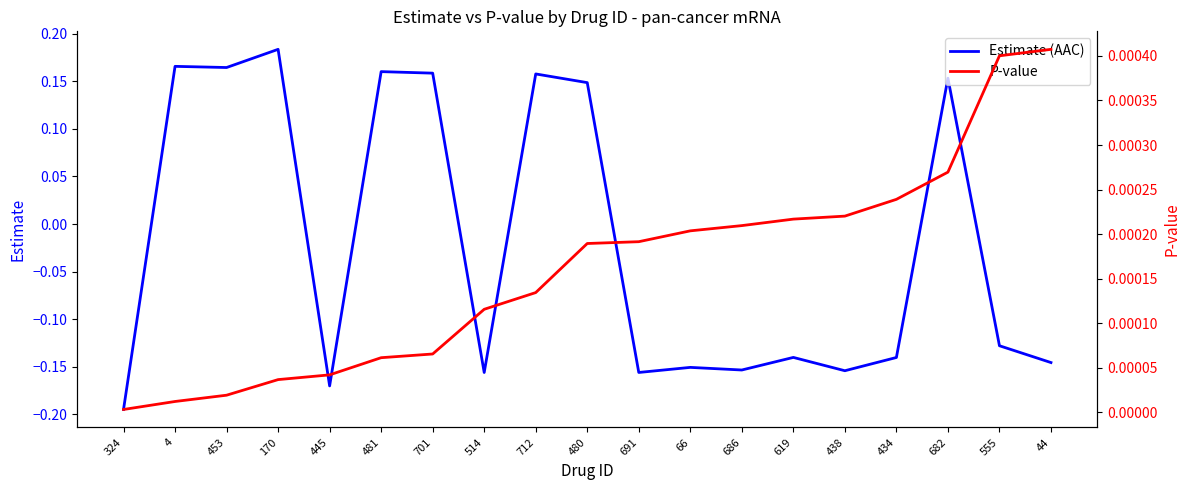

Rank the categories by P-value value from lowest to highest.

324, 4, 453, 170, 445, 481, 701, 514, 712, 480, 691, 66, 686, 619, 438, 434, 682, 555, 44